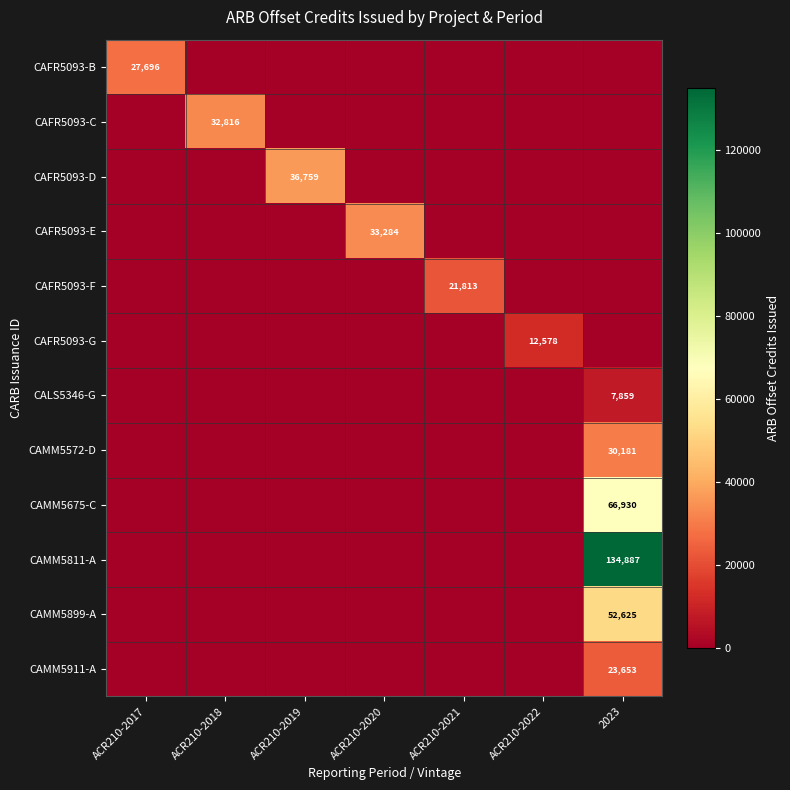

True or false: CAMM5899-A has a value of 52625 at 2023.

True